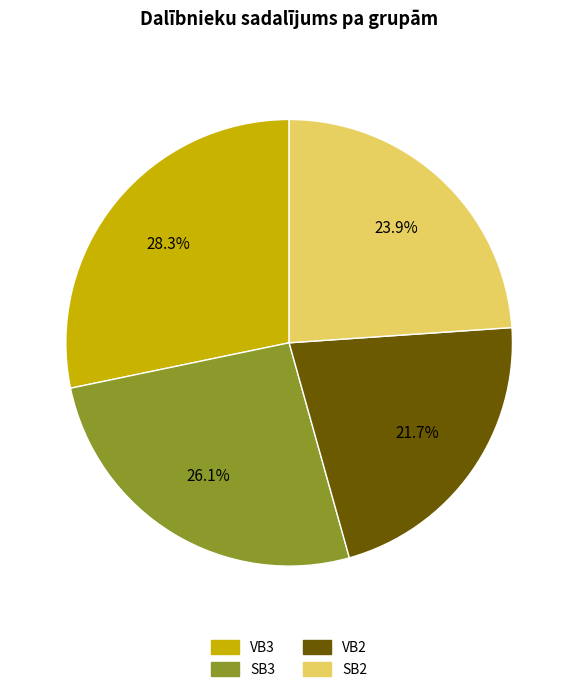

What percentage do VB2 and SB3 together represent?

47.8%